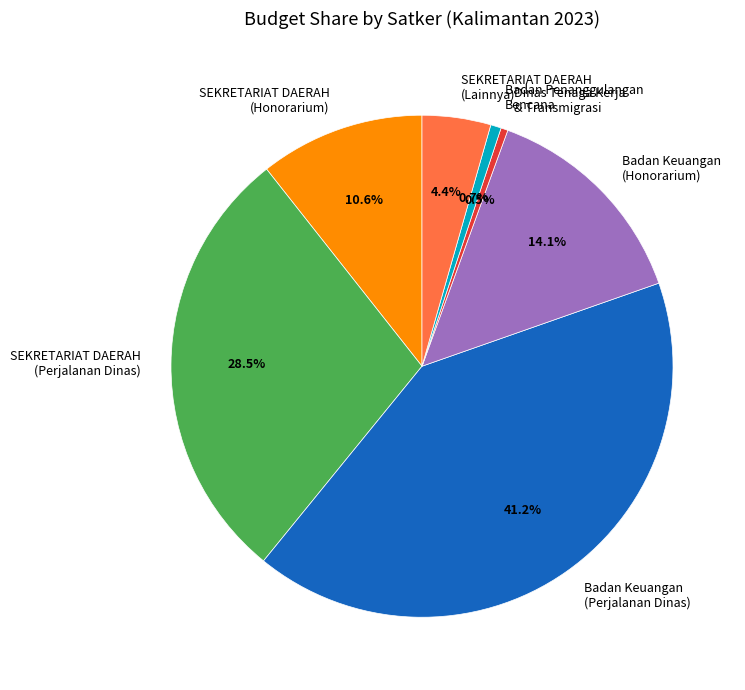

Do Dinas Tenaga Kerja & Transmigrasi and Badan Keuangan (Honorarium) together represent more than half of the pie?

No